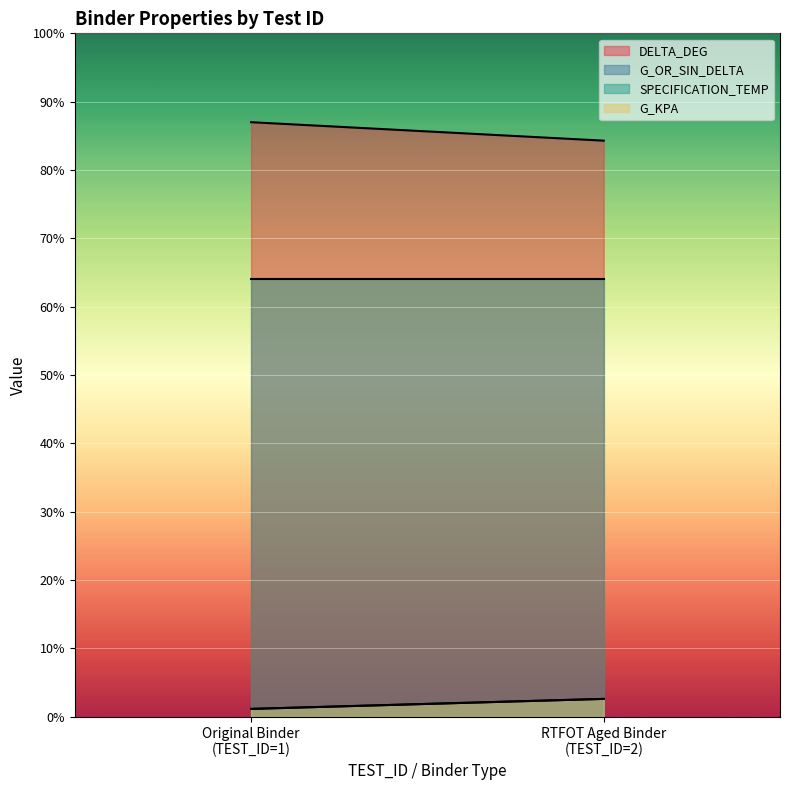

What is the lowest value of the G_OR_SIN_DELTA series?

1.2